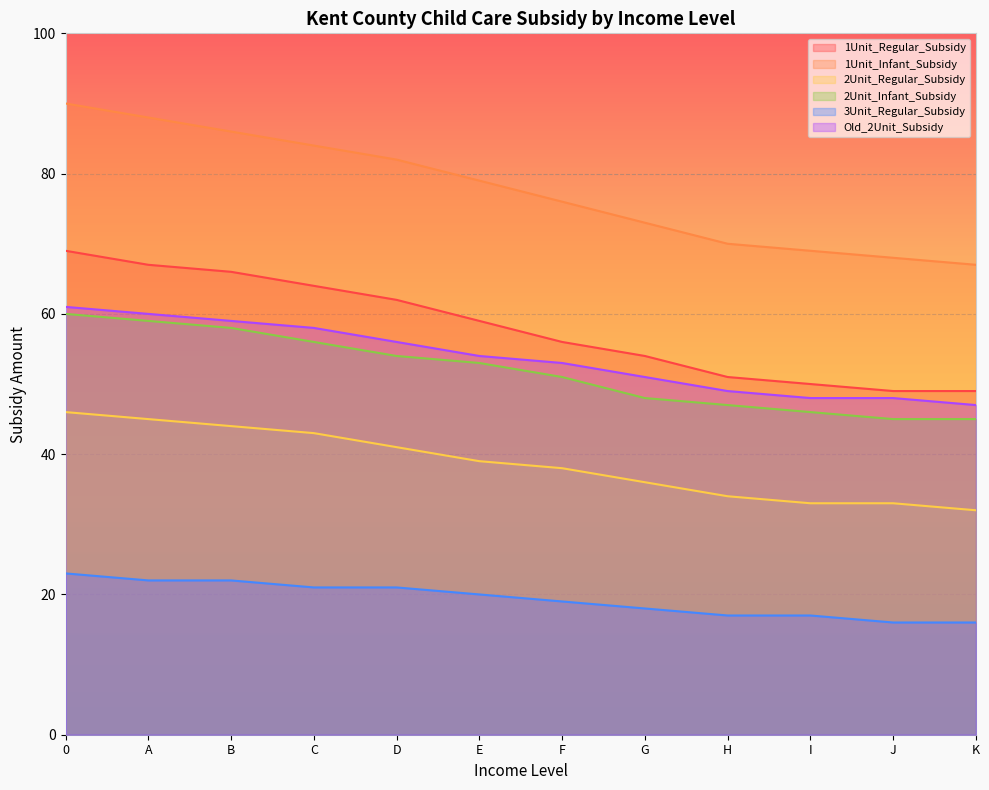

The value of 2Unit_Regular_Subsidy at 0 is 63. True or false?

False